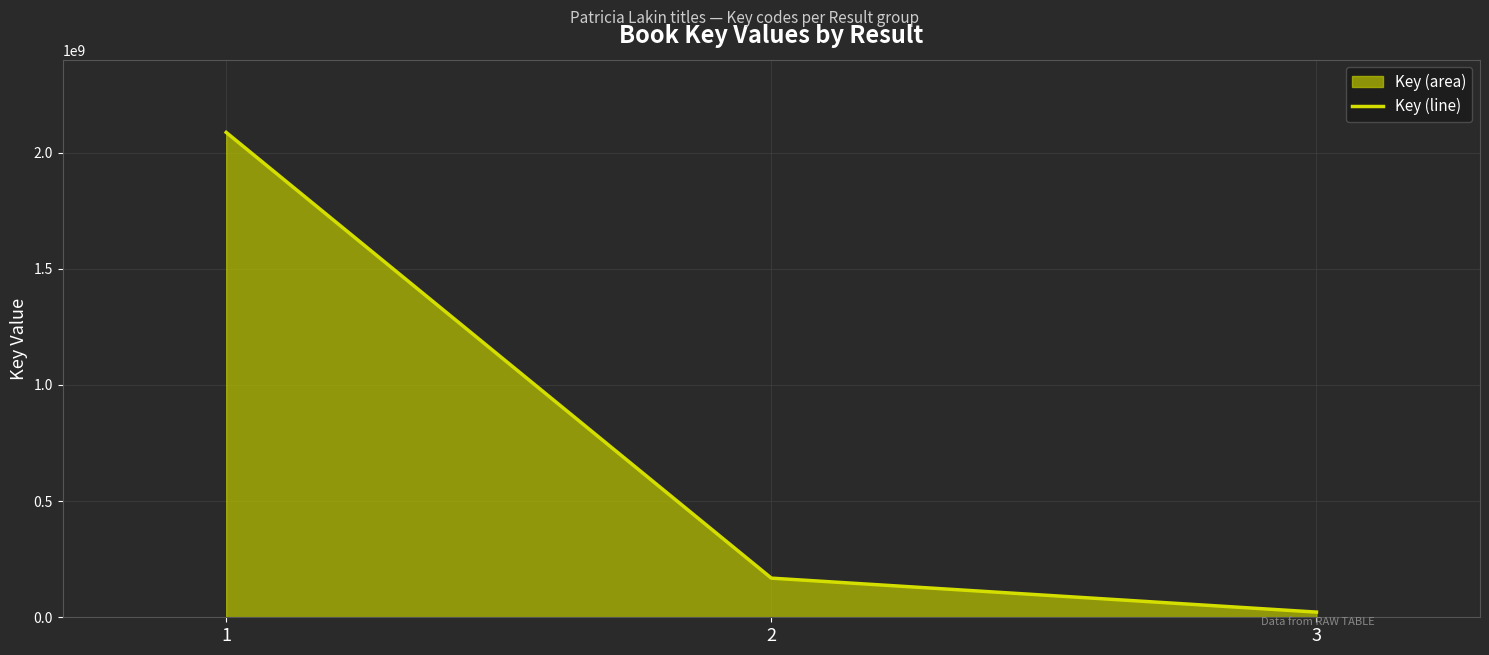

Reading right to left, list all the values displayed in this chart.

22301441	168527527	2087388556